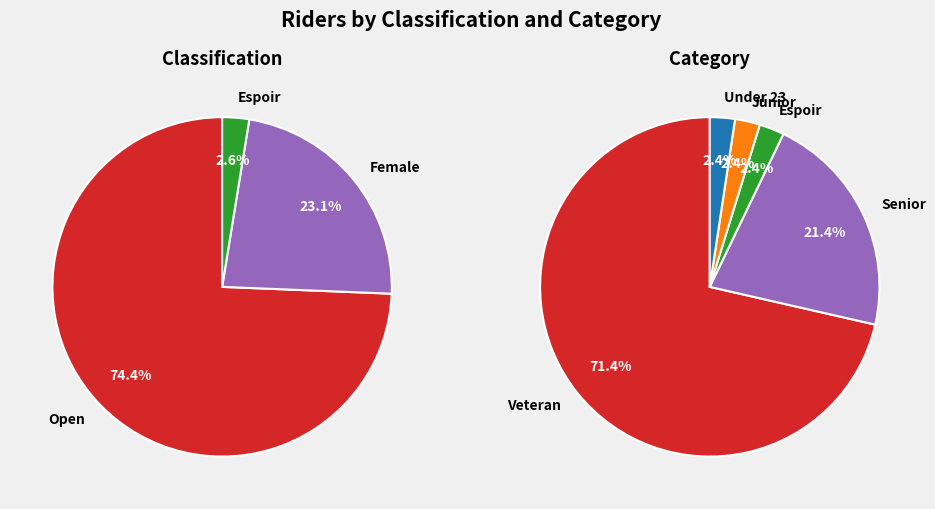

What is the smallest slice in the pie chart?

Espoir